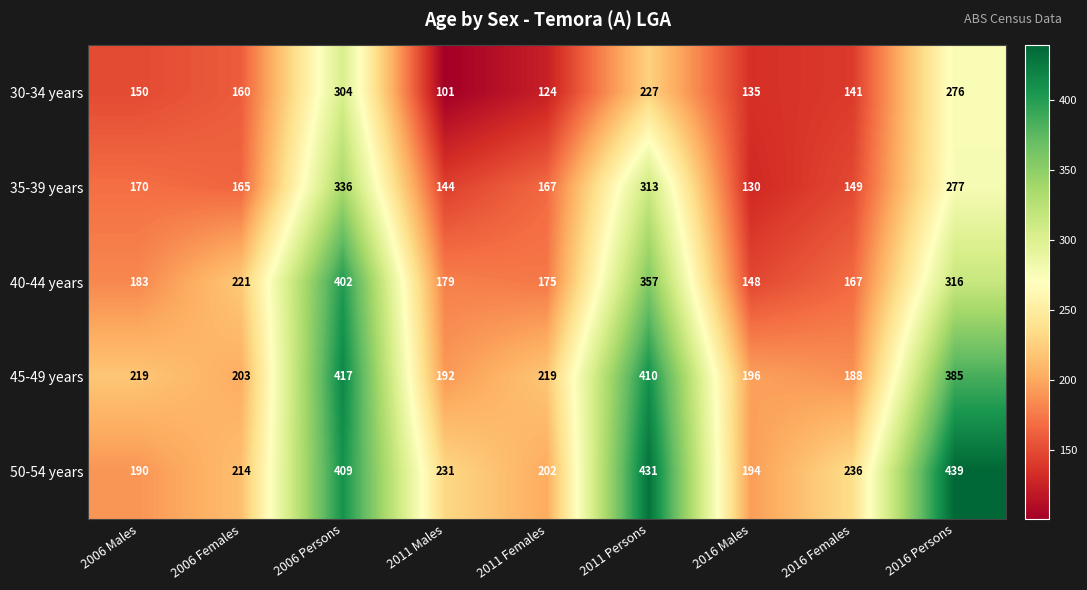

At which label is 40-44 years closest to 275?

2016 Persons